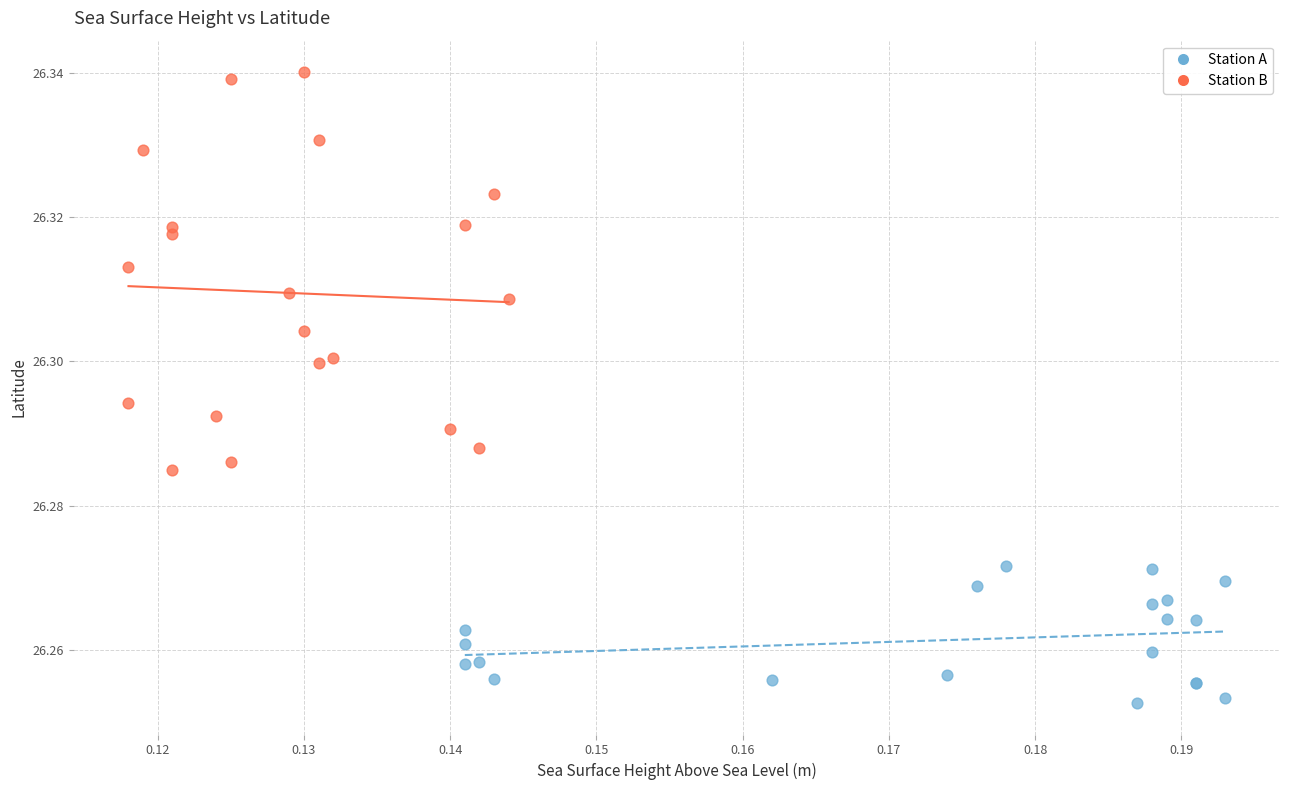

Which series has the widest spread of Y values?

Station B